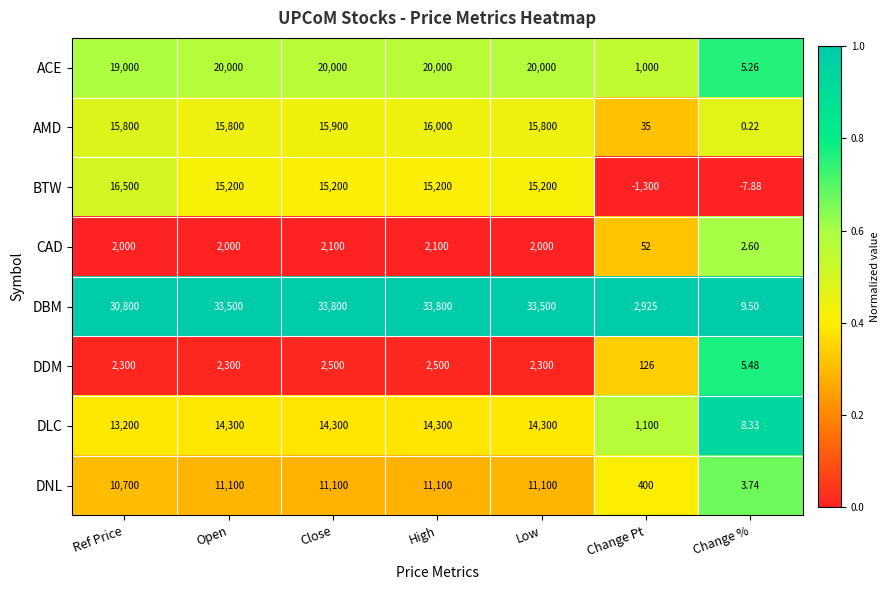

At which category is the sum across all series the highest?

High